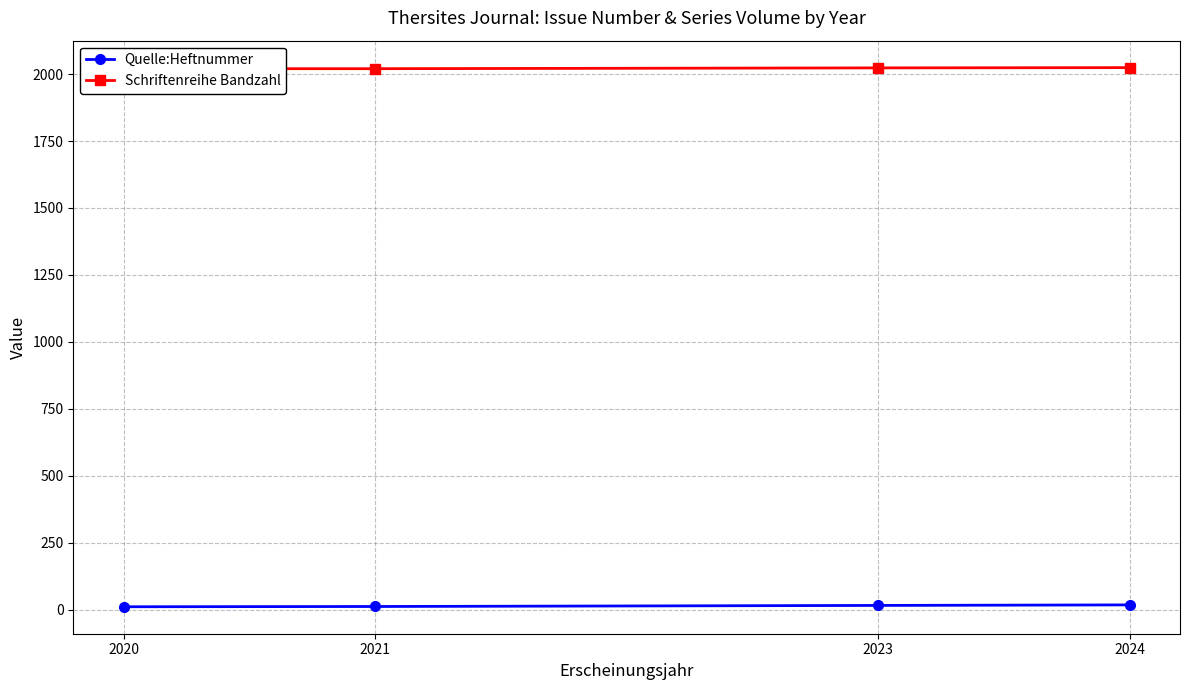

List the labels in order of Schriftenreihe Bandzahl value, smallest first.

2020, 2021, 2023, 2024